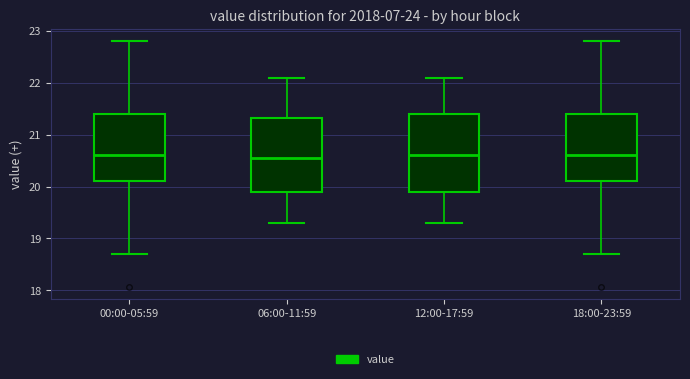

Reading left to right, transcribe this box plot: for each box, give where its median line is, the range the box spans, and where its two whiskers end, as read against the y-axis. The values are not printed on the chart, so give them approximately, as read against the axis.

00:00-05:59: median 20.6, box 20.1 to 21.4, whiskers 18.7 to 22.8
06:00-11:59: median 20.6, box 19.9 to 21.3, whiskers 19.3 to 22.1
12:00-17:59: median 20.6, box 19.9 to 21.4, whiskers 19.3 to 22.1
18:00-23:59: median 20.6, box 20.1 to 21.4, whiskers 18.7 to 22.8